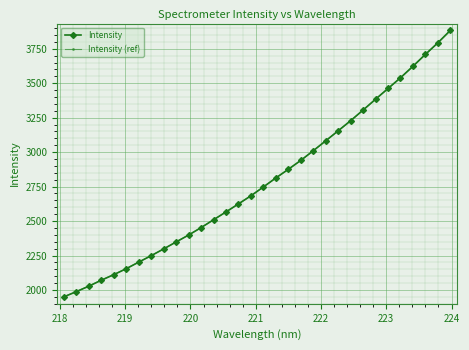

How many values in the Intensity series exceed 2747?

16